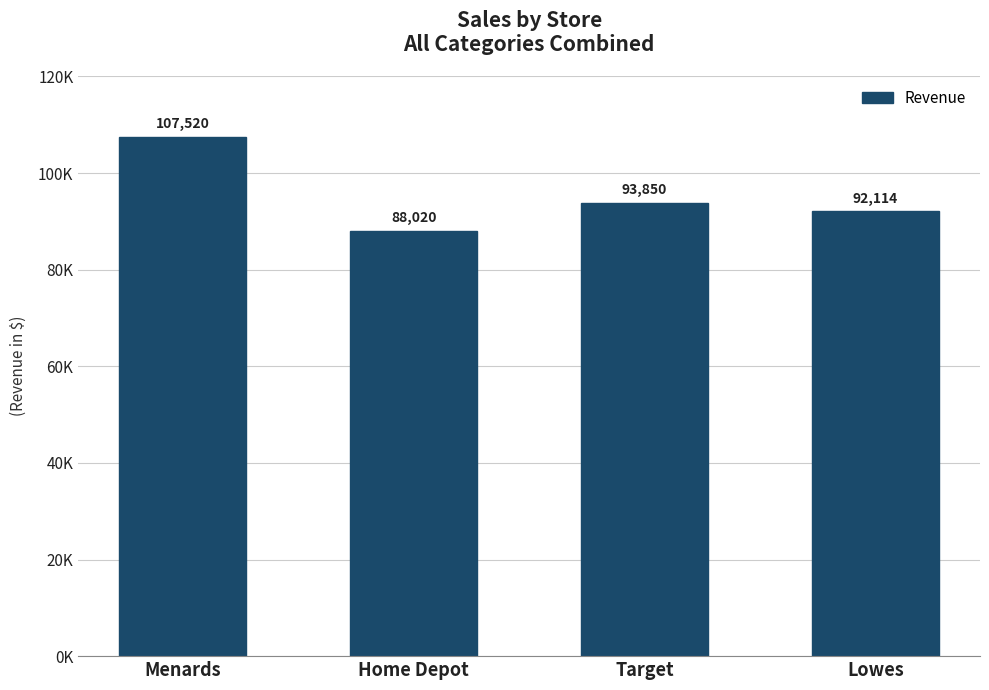

What is the smallest value displayed?

88020